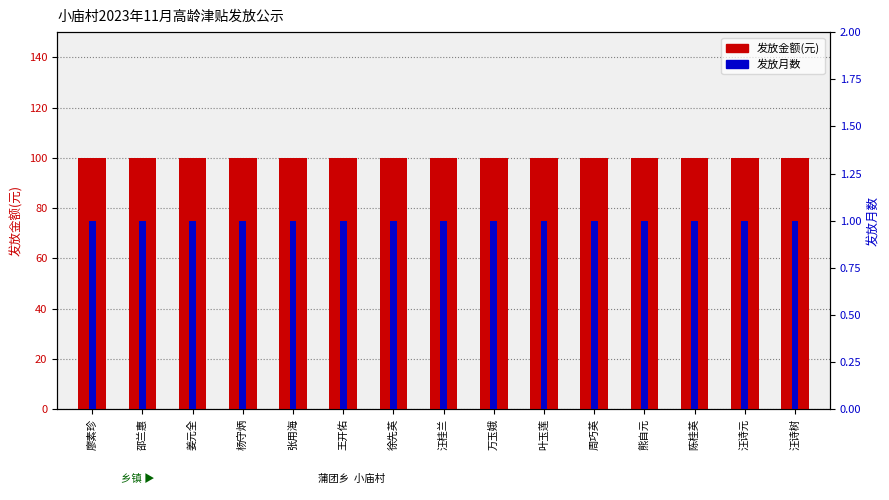

What are all the series names shown in the legend?

发放金额(元), 发放月数